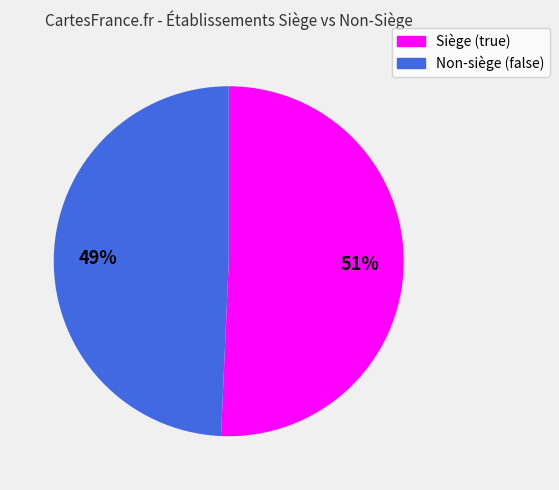

What is the ratio of the value at Non-siège (false) to the value at Siège (true)?

1.0